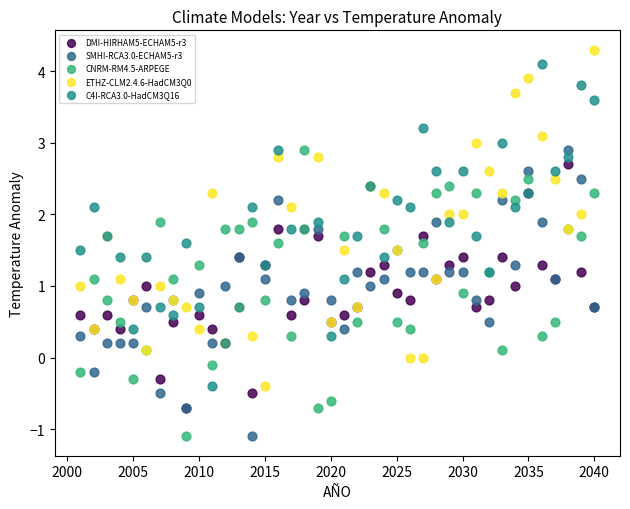

Which series has the largest Y range (max minus min)?

ETHZ-CLM2.4.6-HadCM3Q0